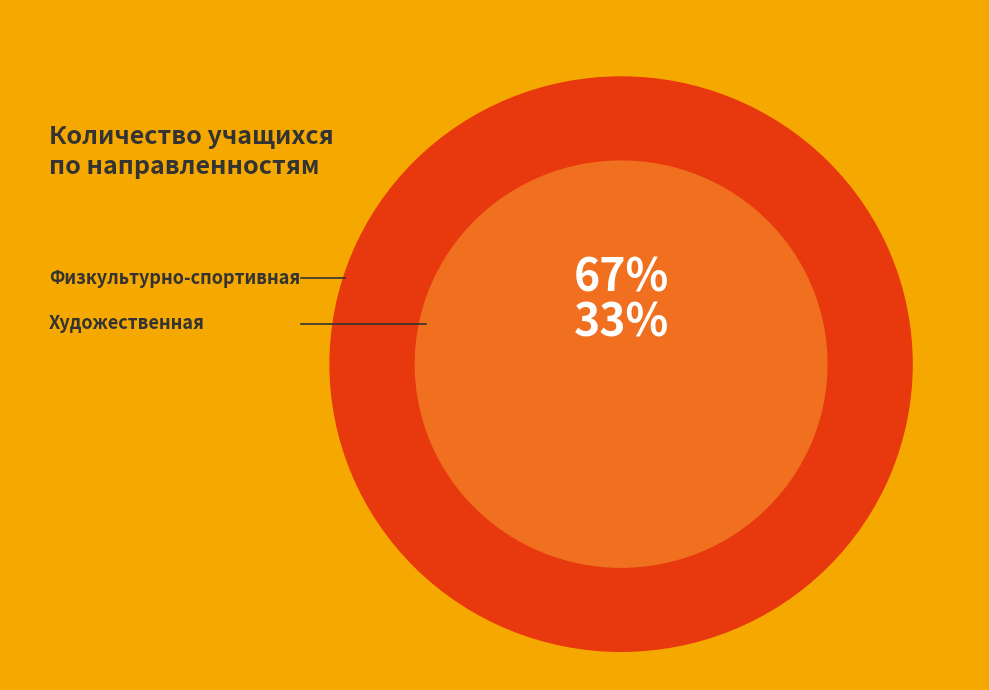

Is the sum of Физкультурно-спортивная and Художественная greater than half?

Yes